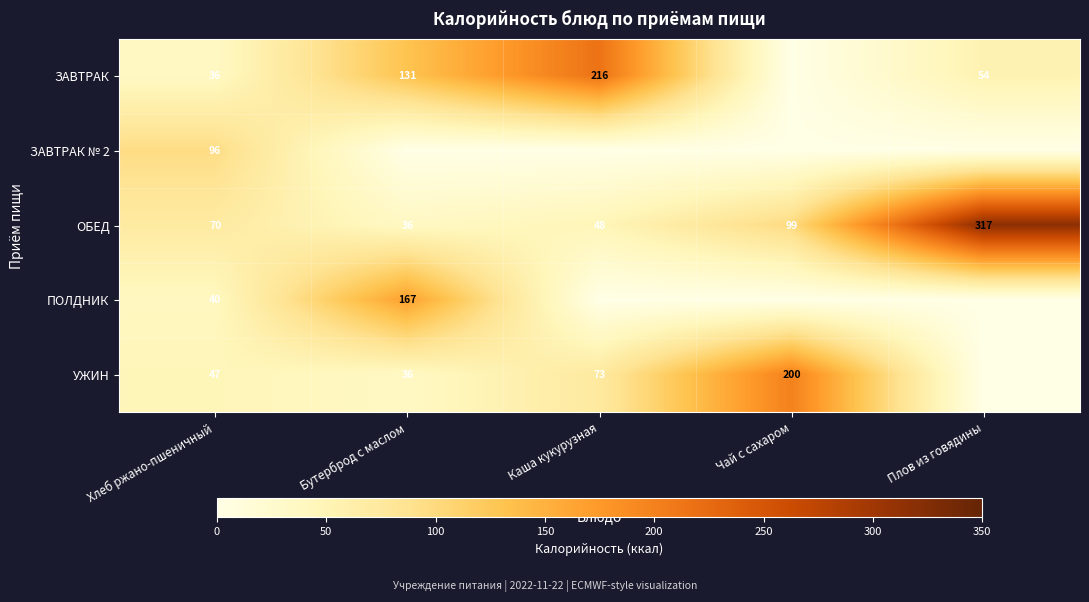

What is the average value of the ОБЕД series?

114